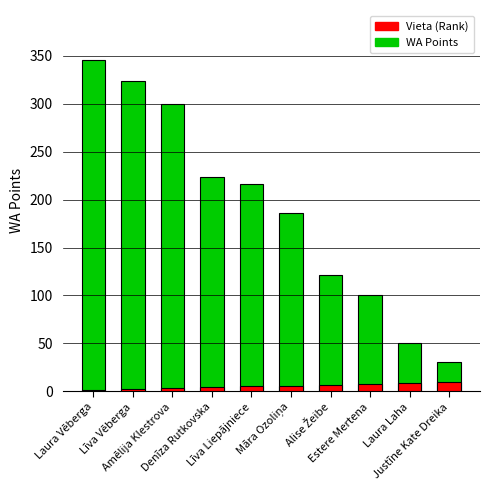

What is the label of the 8th bar from the right?

Amēlija Klestrova